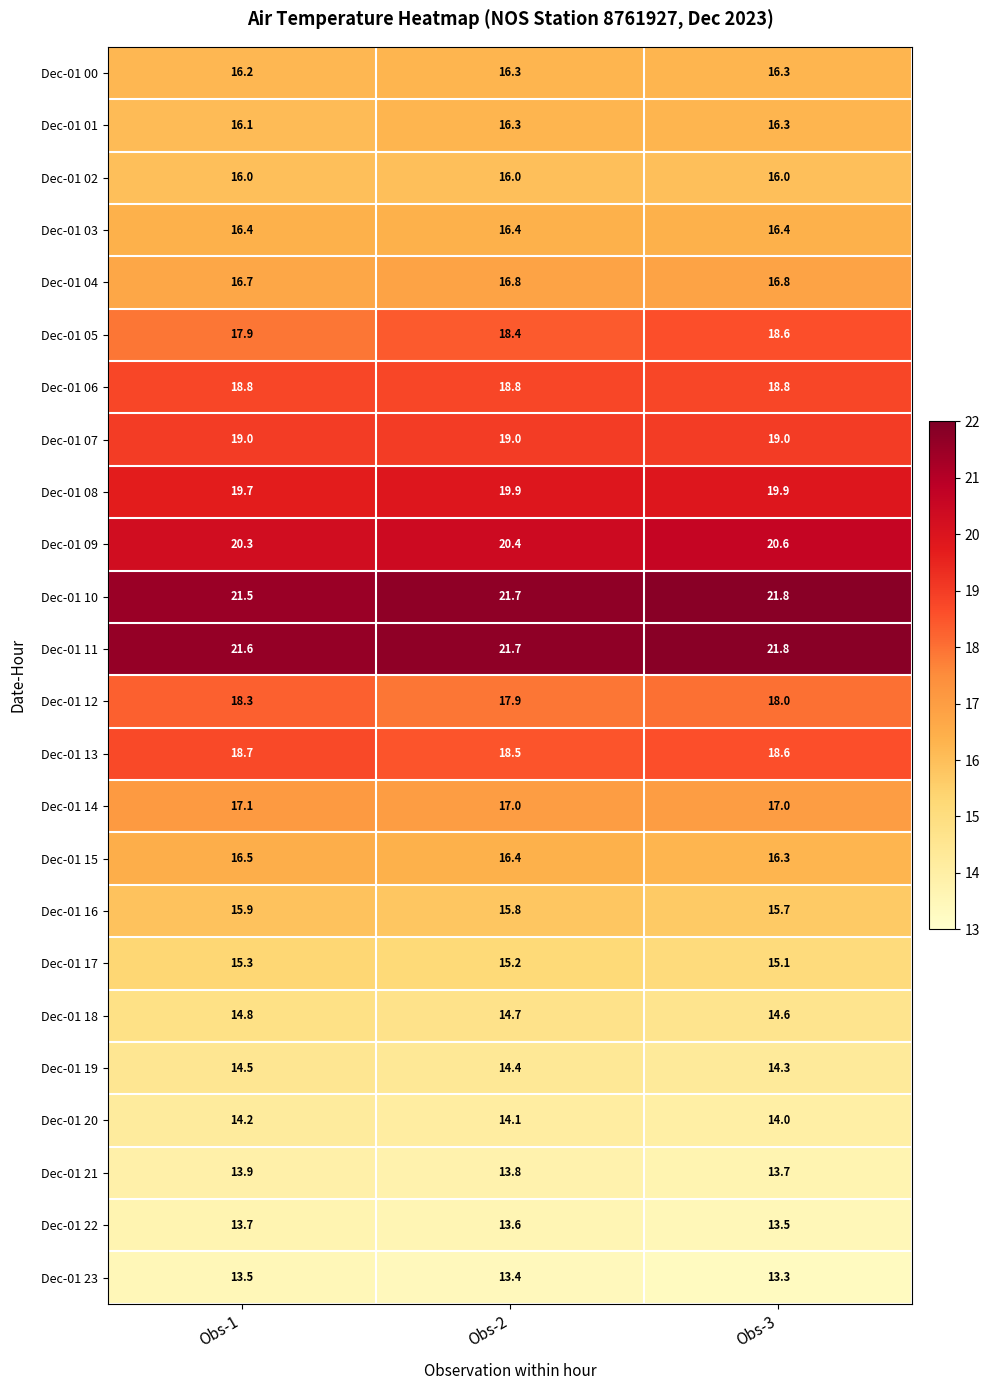

Which series has the largest total across all categories?

Dec-01 11